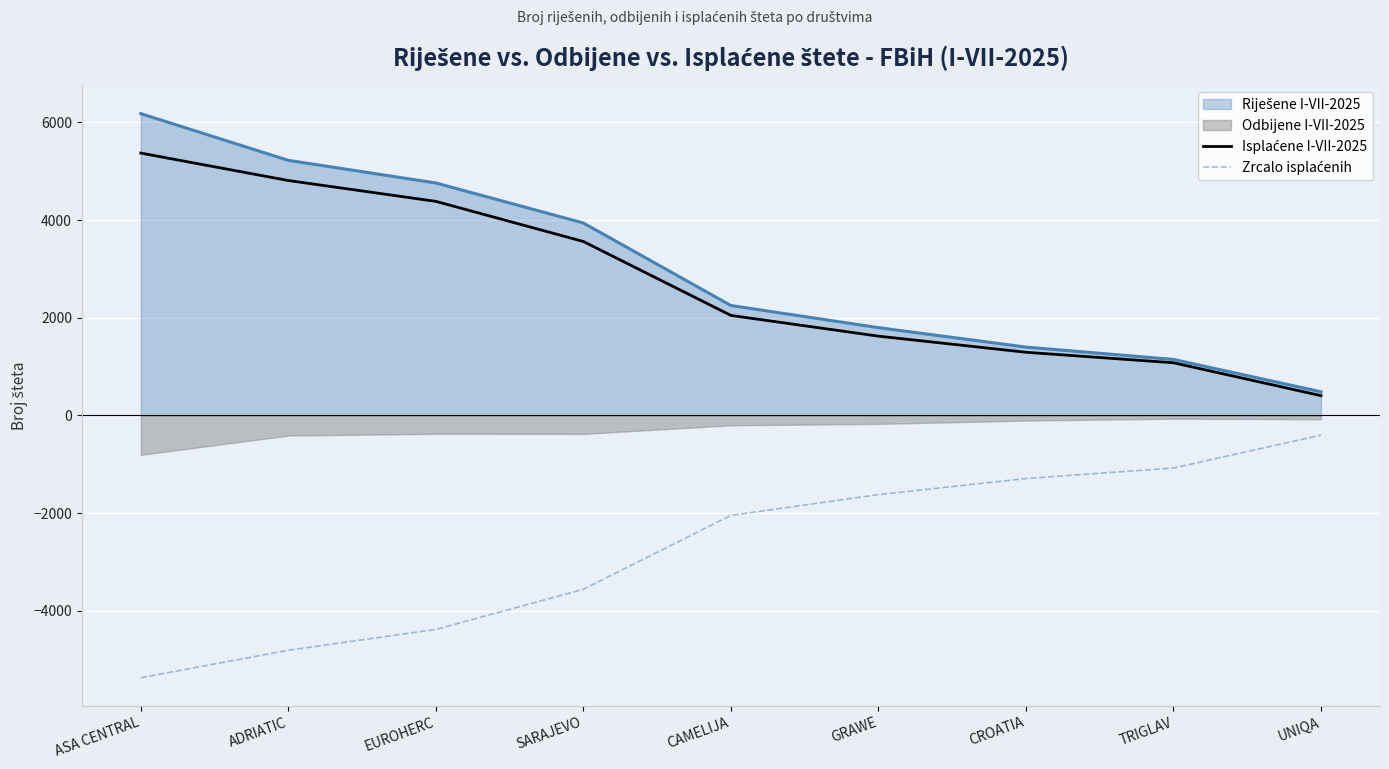

What is the lowest value of the Isplaćene I-VII-2025 series?

404